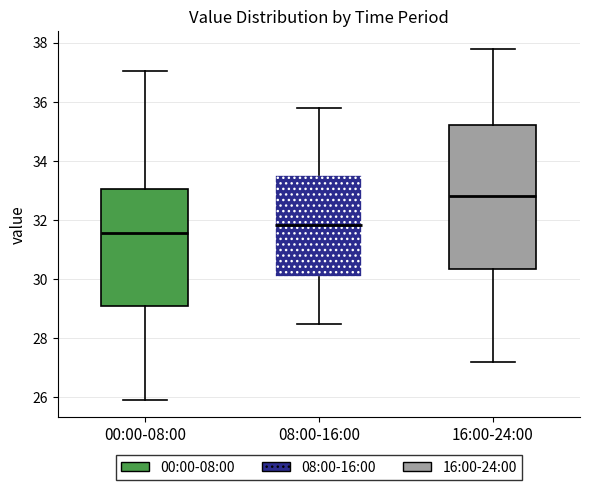

Which box is the tallest, from its lower edge to its upper edge?

16:00-24:00